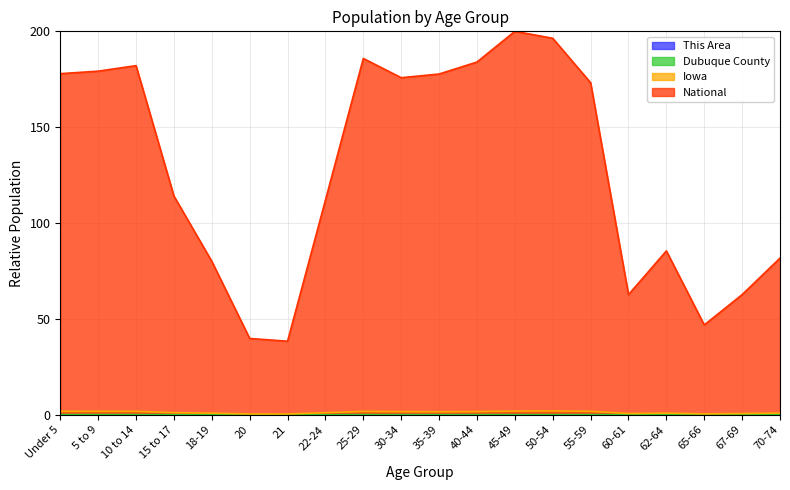

In National, how many points are lower than both neighbors (excluding endpoints)?

4